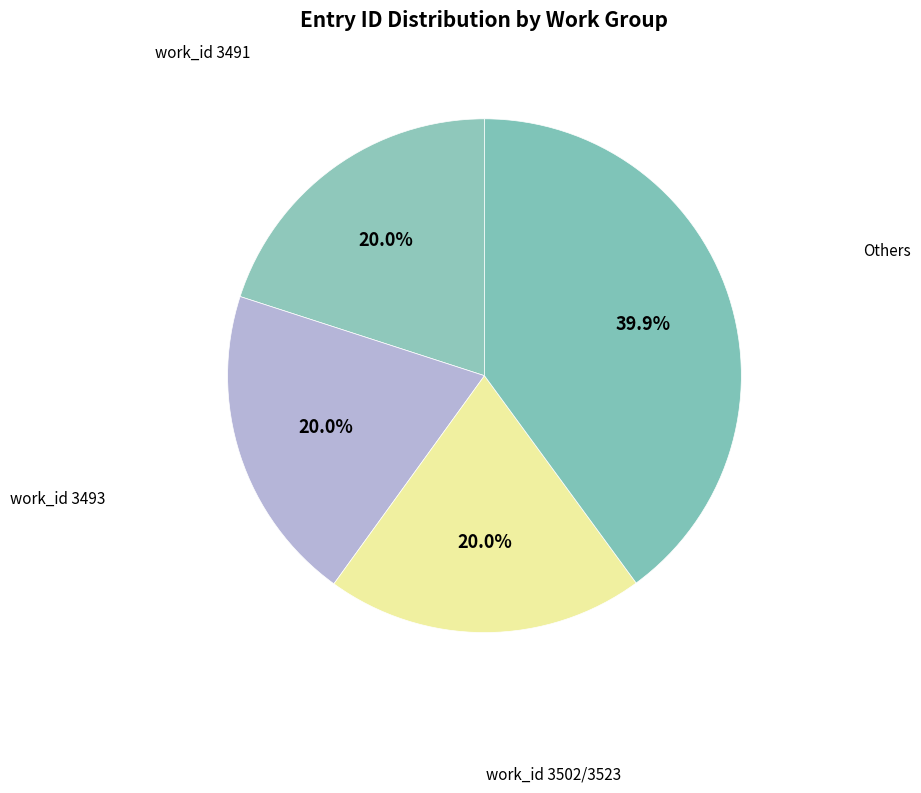

How many segments does this pie chart have?

4